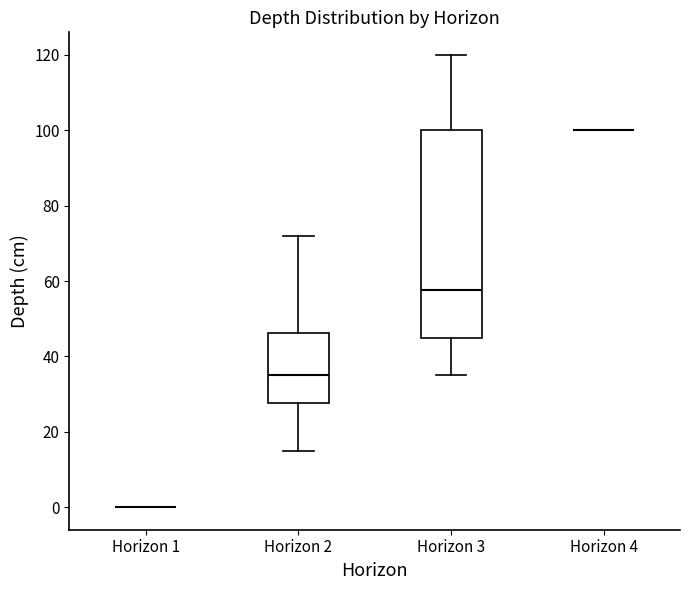

Reading left to right, read every box against the y-axis: the position of its median line, the range the box covers, and the ends of its whiskers. The values are not printed on the chart, so give them approximately, as read against the axis.

Horizon 1: box collapsed to a line at 0, whiskers 0 to 0
Horizon 2: median 36, box 28 to 46, whiskers 16 to 72
Horizon 3: median 58, box 46 to 100, whiskers 36 to 120
Horizon 4: box collapsed to a line at 100, whiskers 100 to 100